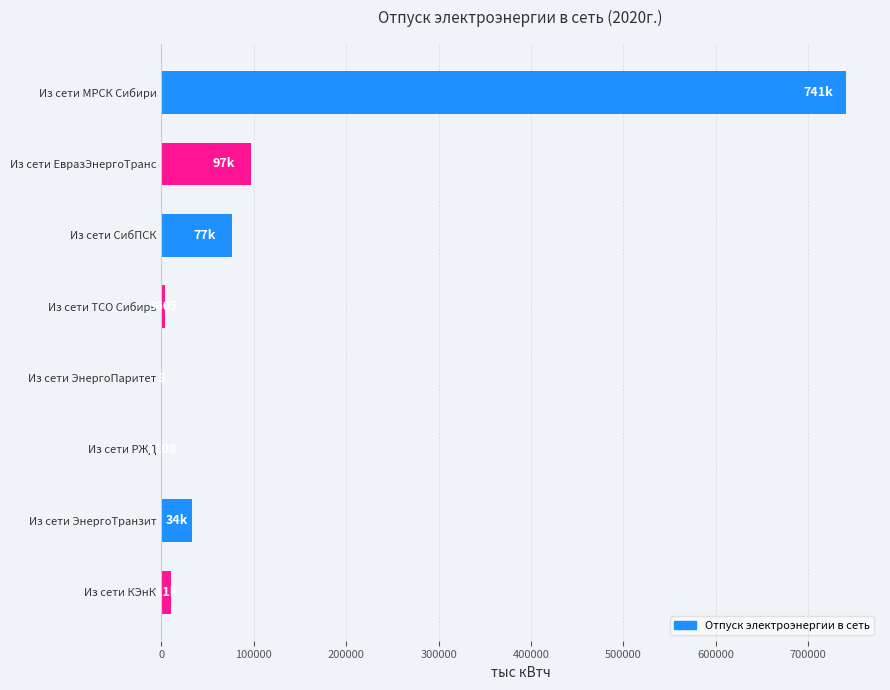

Count the number of categories in the chart.

8